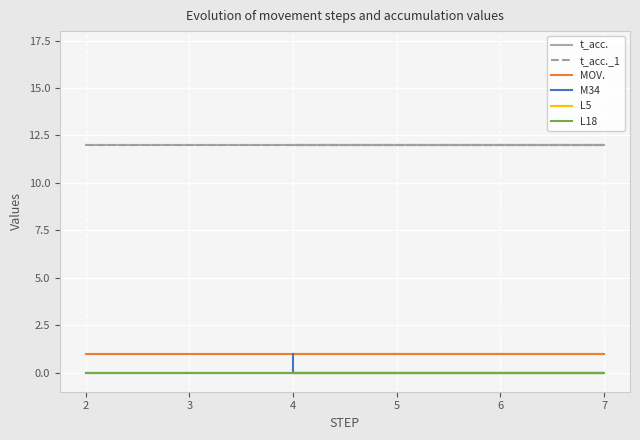

Which series has the largest total across all categories?

t_acc.